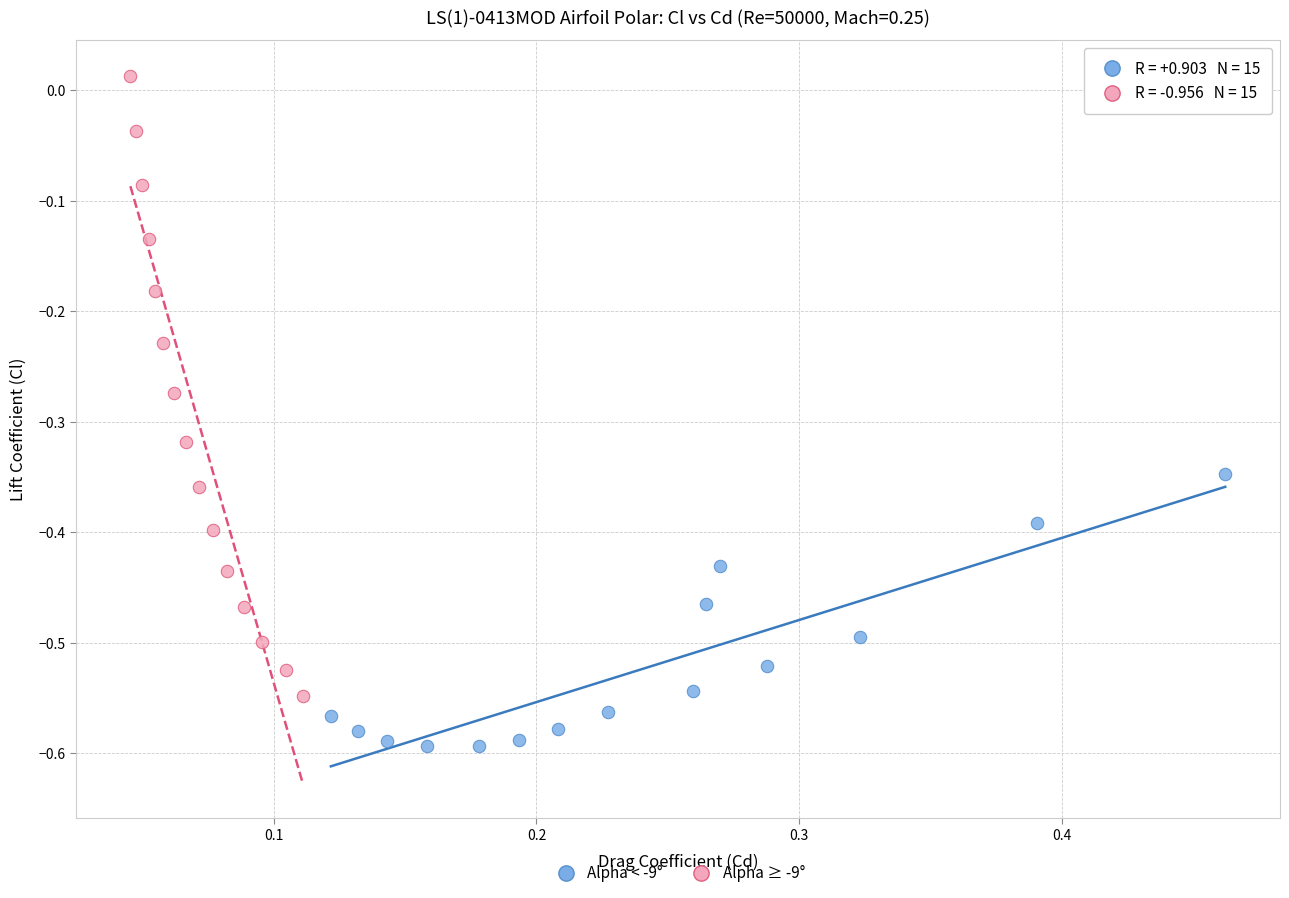

Which series contains the lowest Y value?

Alpha < -9°